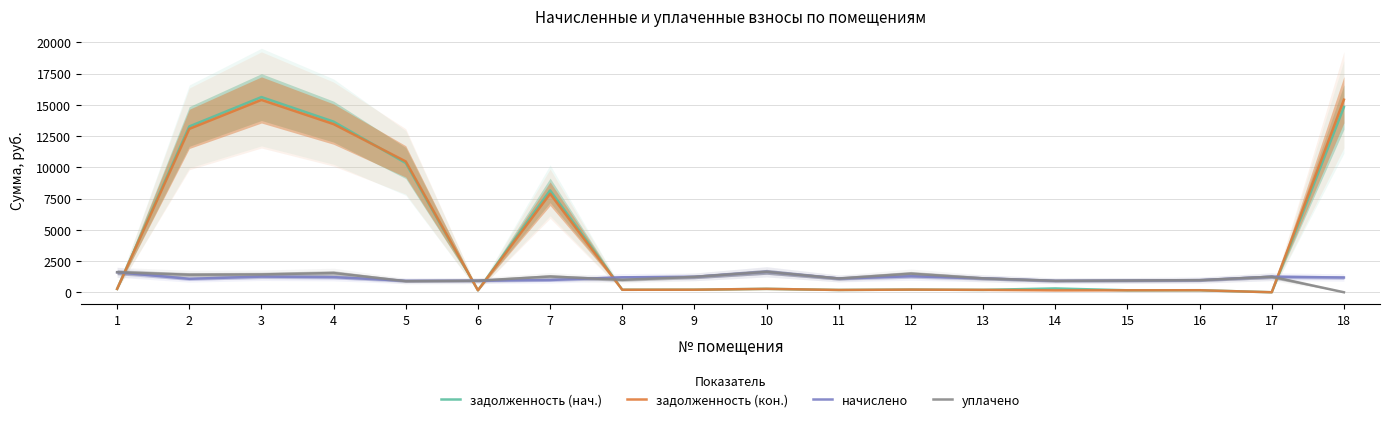

What is the total value across all series at 15?

2194.1